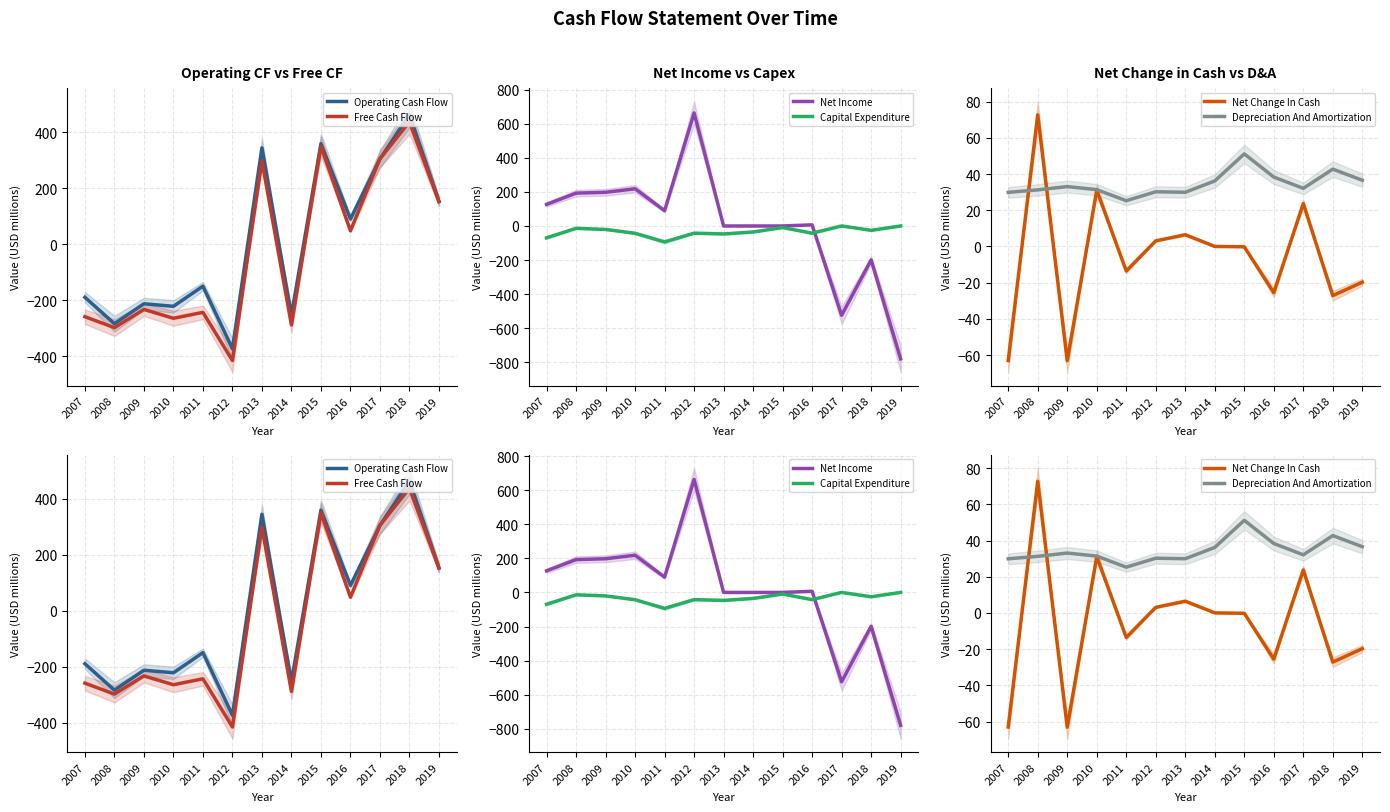

What is the value of the Capital Expenditure point at the 4th from the left?

-42.8